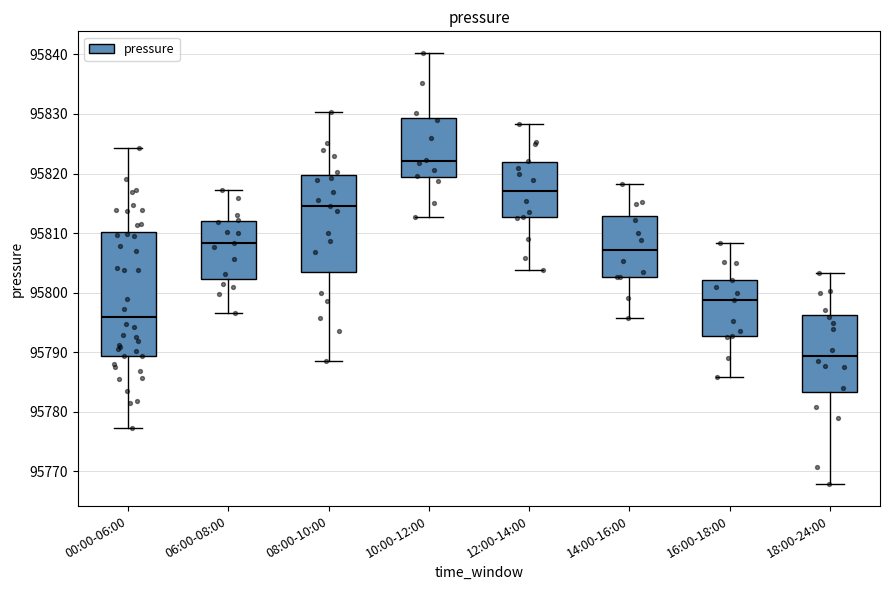

Comparing the boxes themselves (not the whiskers), which one is the tallest?

00:00-06:00